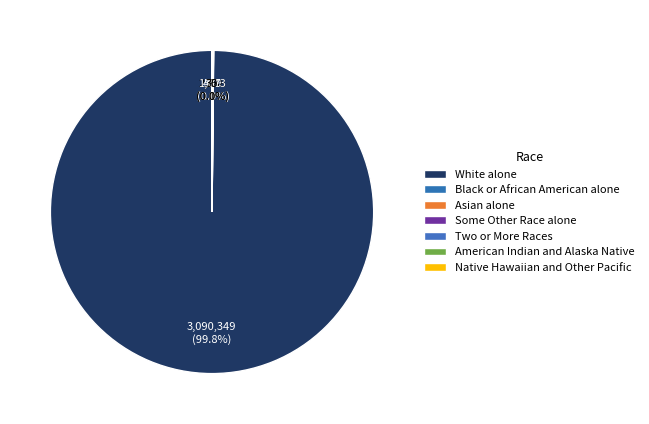

How many slices are in this pie chart?

7